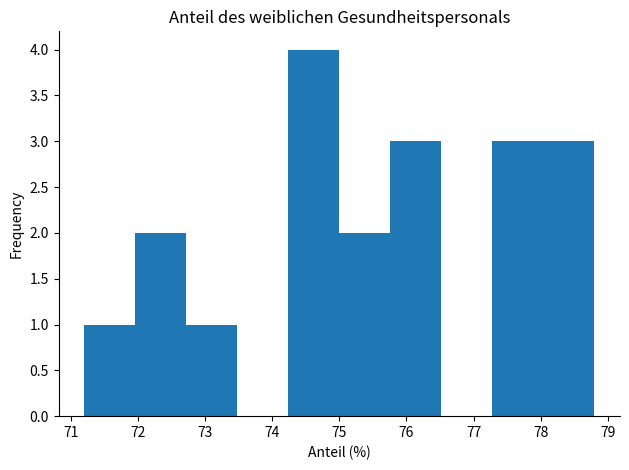

Reading left to right, list every bar in this chart as the range it spans on the x-axis followed by its height. Neither the bar edges nor the heights are printed on the chart, so give them approximately, as read against the axes.

71.20 to 71.96: 1
71.96 to 72.72: 2
72.72 to 73.48: 1
73.48 to 74.24: 0
74.24 to 75.00: 4
75.00 to 75.76: 2
75.76 to 76.52: 3
76.52 to 77.28: 0
77.28 to 78.04: 3
78.04 to 78.80: 3